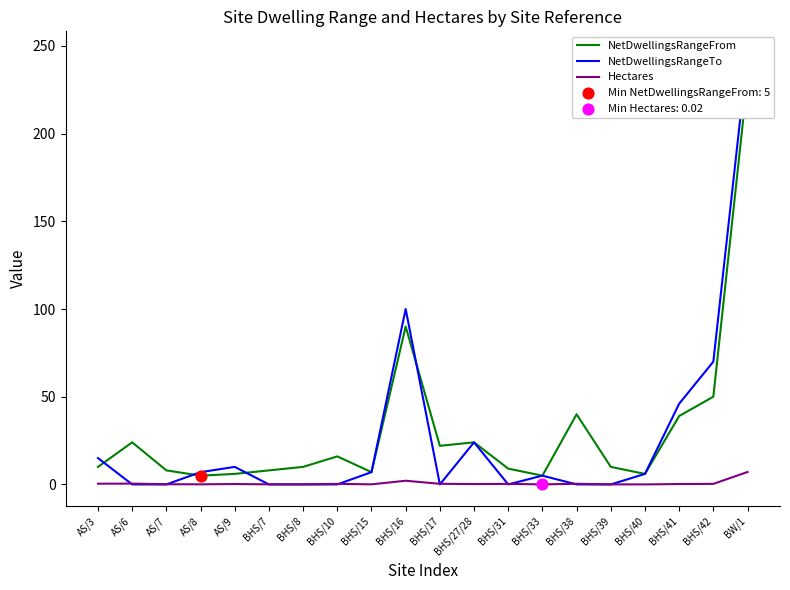

What is the total value across all series at BHS/8?

10.1